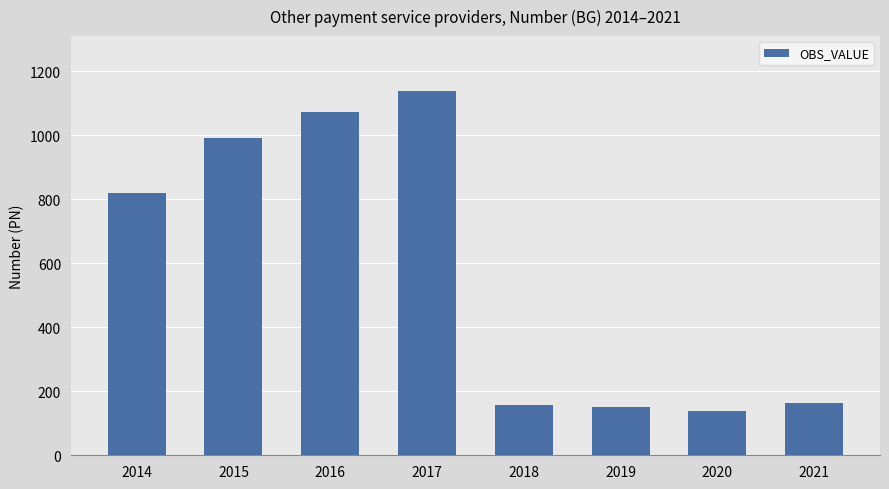

What is the change in value from 2015 to 2020?

-855